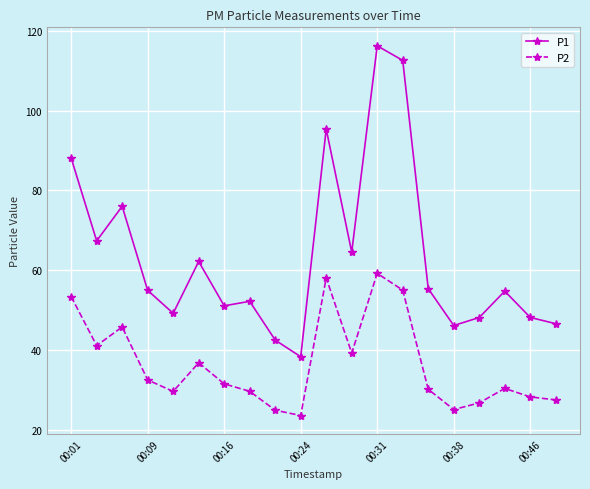

In P2, how many points are lower than both neighbors (excluding endpoints)?

5